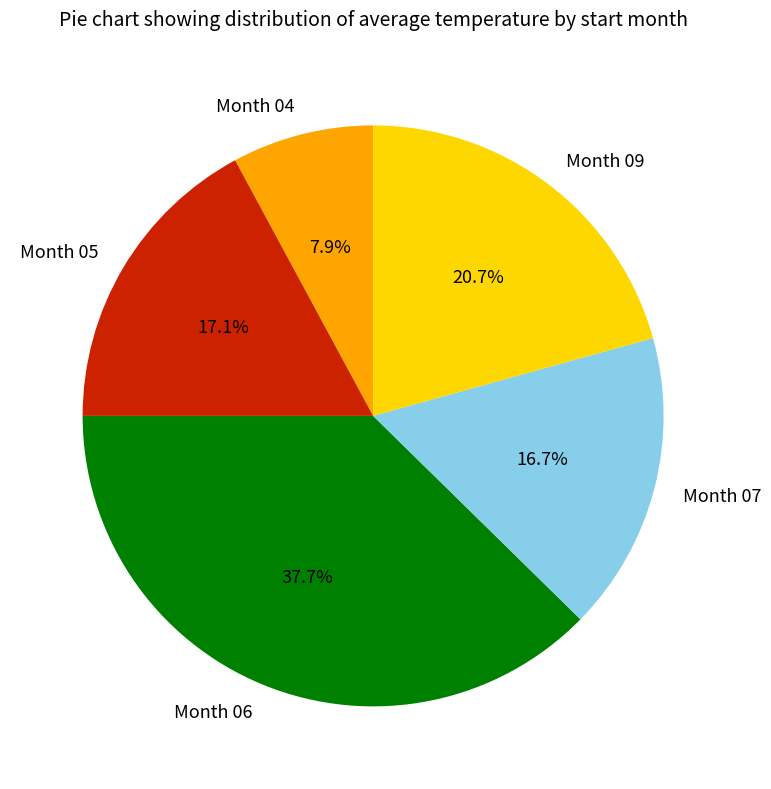

How many slices are in this pie chart?

5